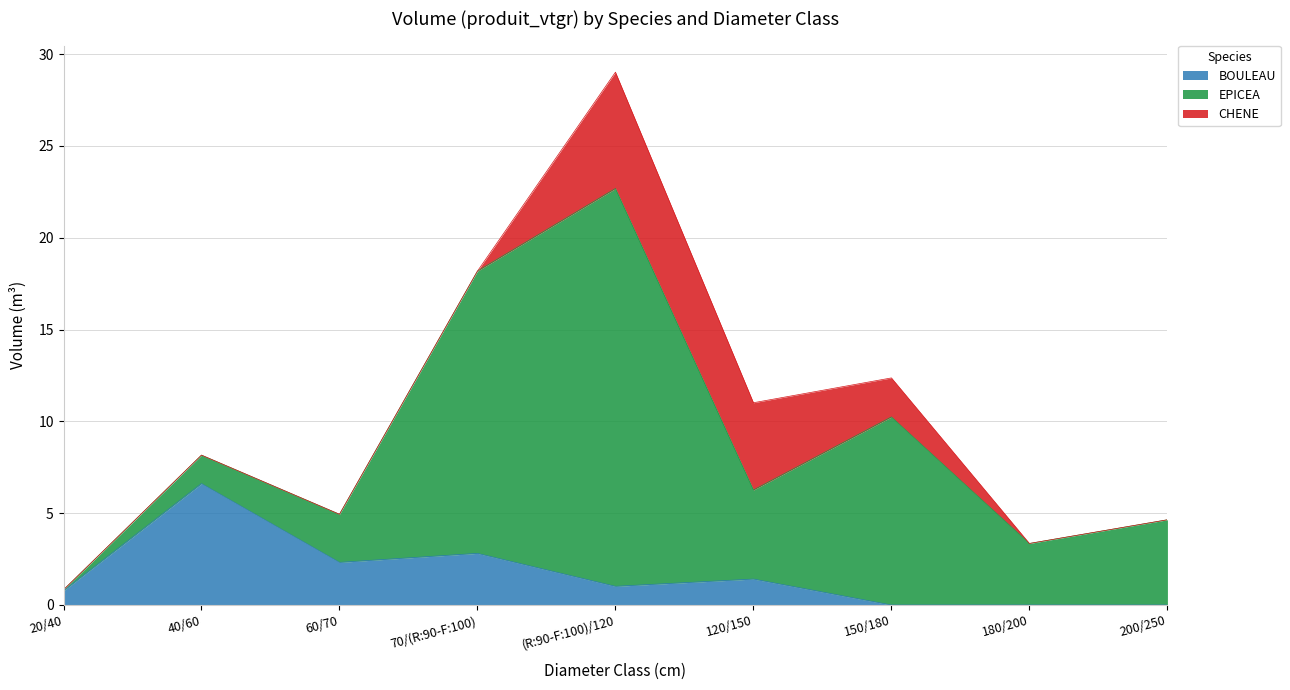

List the series in order of their peak value, highest first.

EPICEA, BOULEAU, CHENE